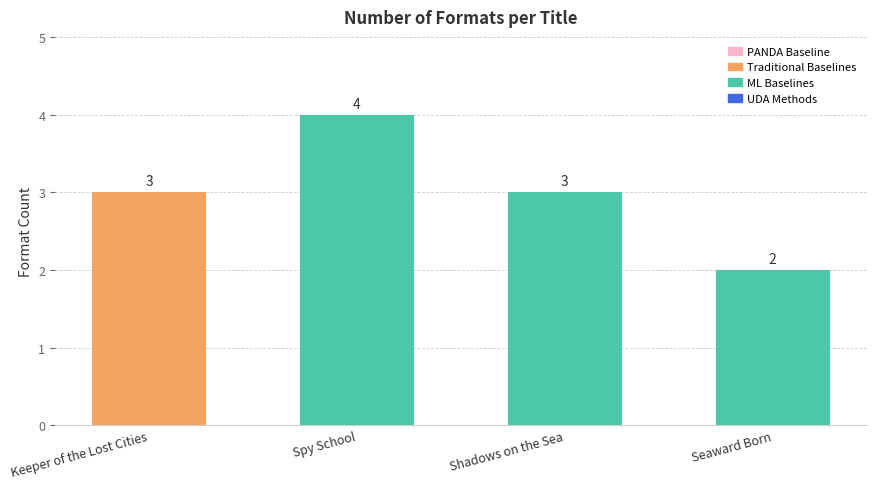

Read the value at Spy School.

4